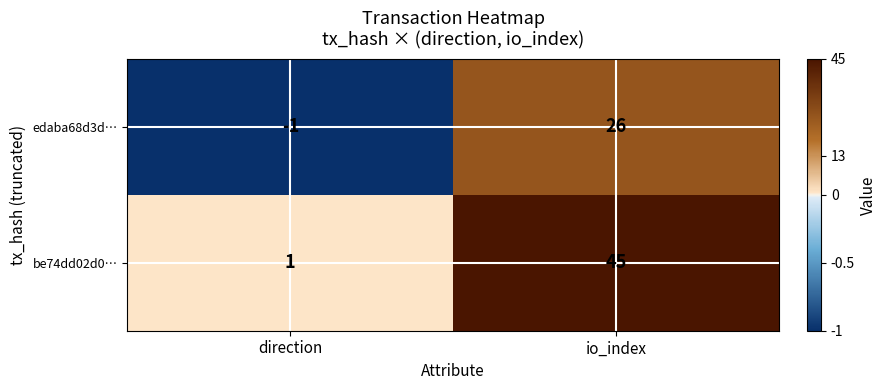

Which series changed the most between direction and io_index?

be74dd02d0…